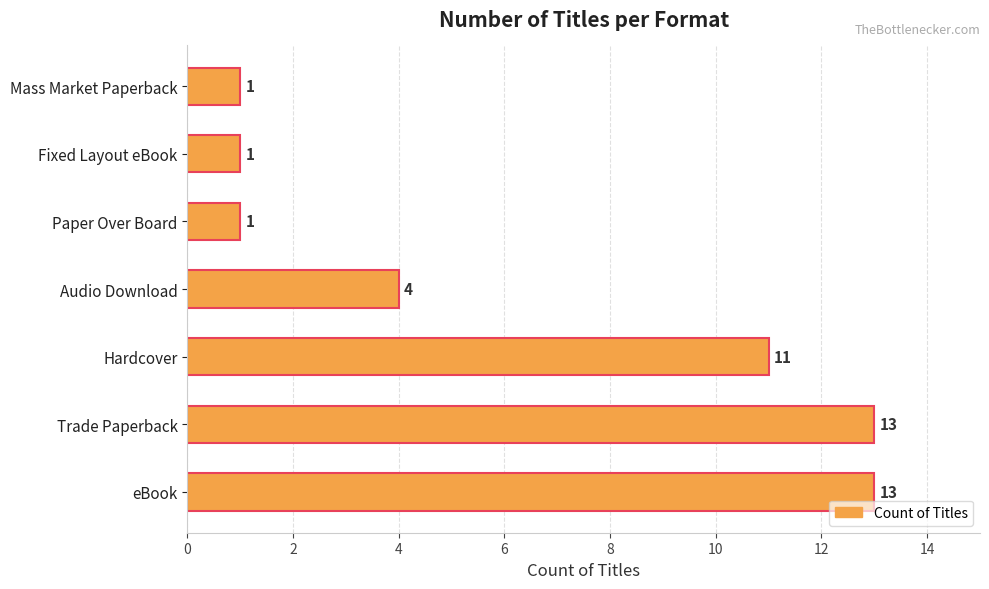

Between Audio Download and Hardcover, which is larger?

Hardcover